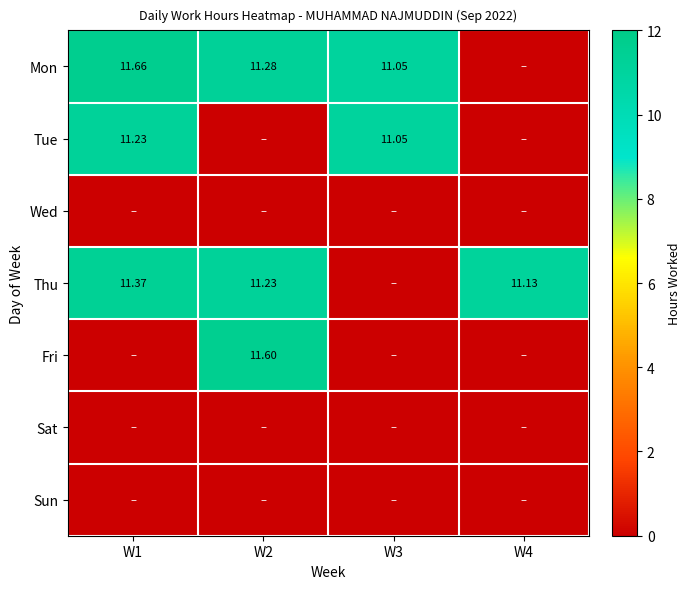

What is the sum of all Tue values?

22.3